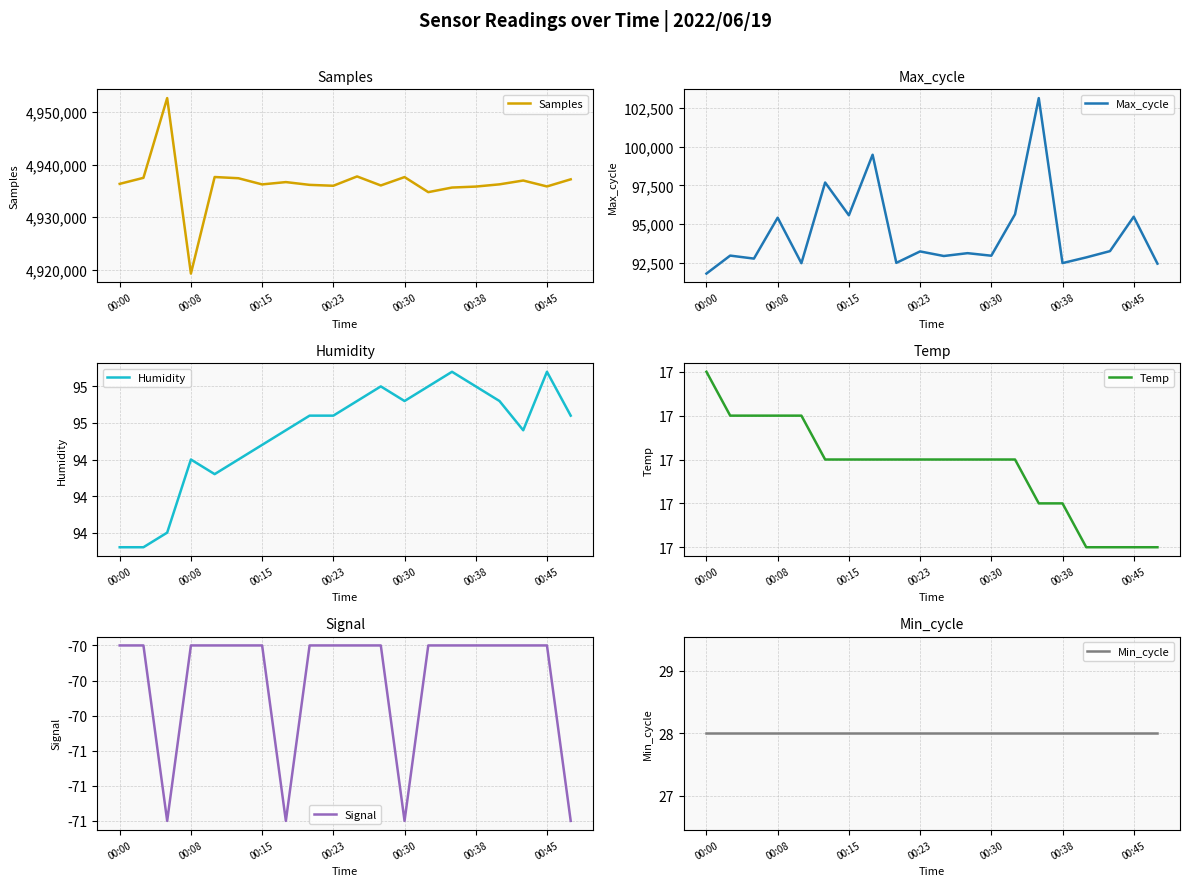

Which category has the lowest value in the Samples series?

00:08